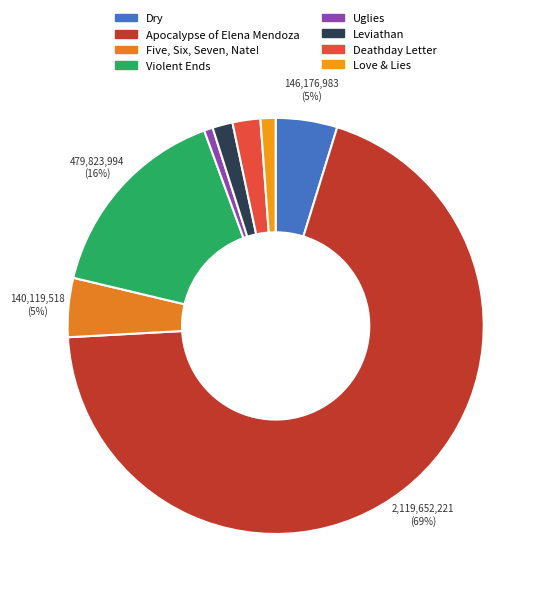

What portion of the pie excludes Leviathan?

98.4%